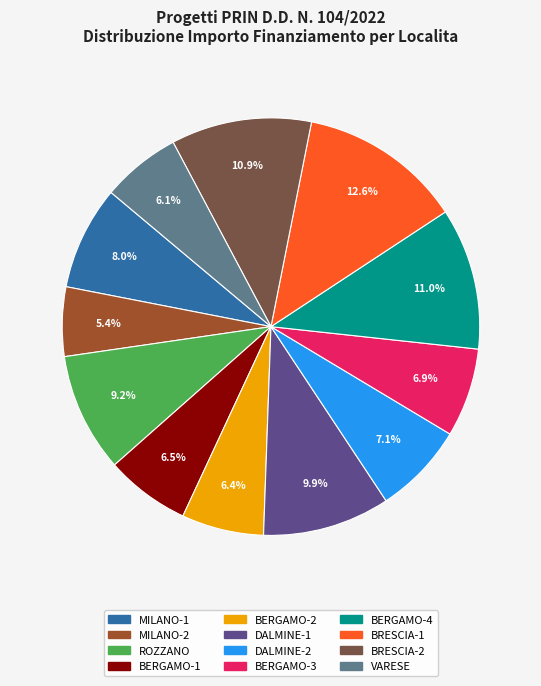

Is there a majority slice in this chart?

No